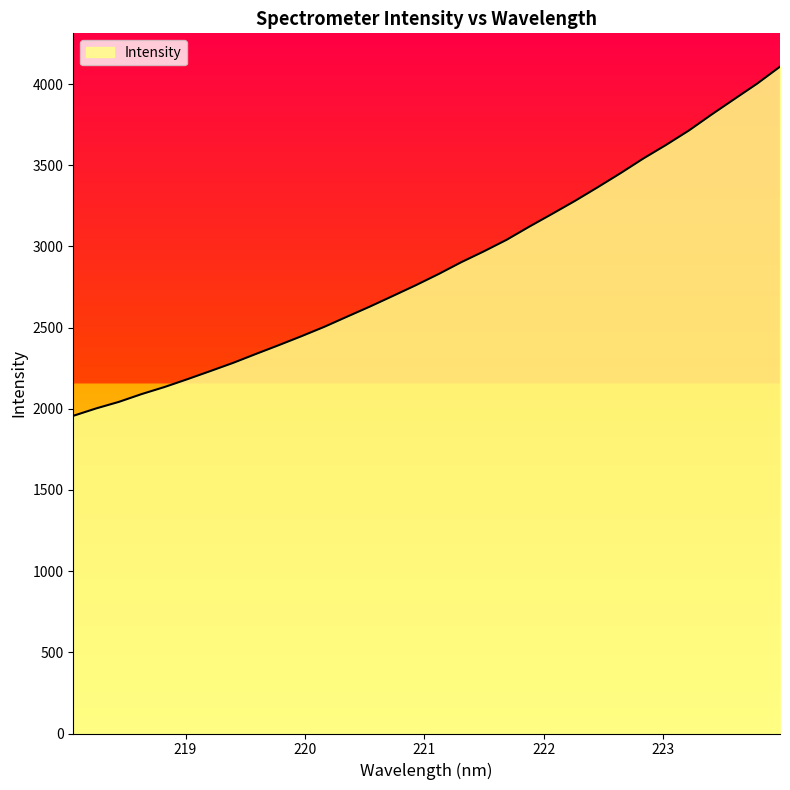

What is the difference between the maximum and minimum values?

2150.3